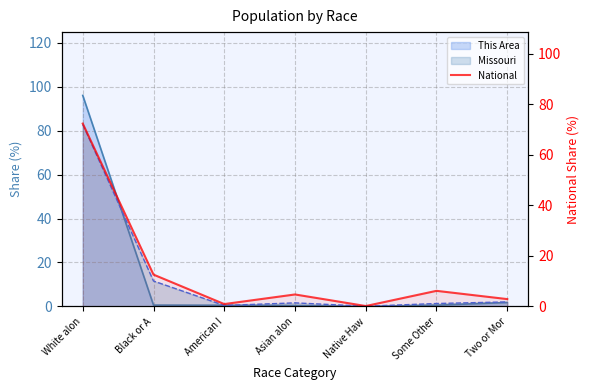

What position from the left is Two or Mor?

7